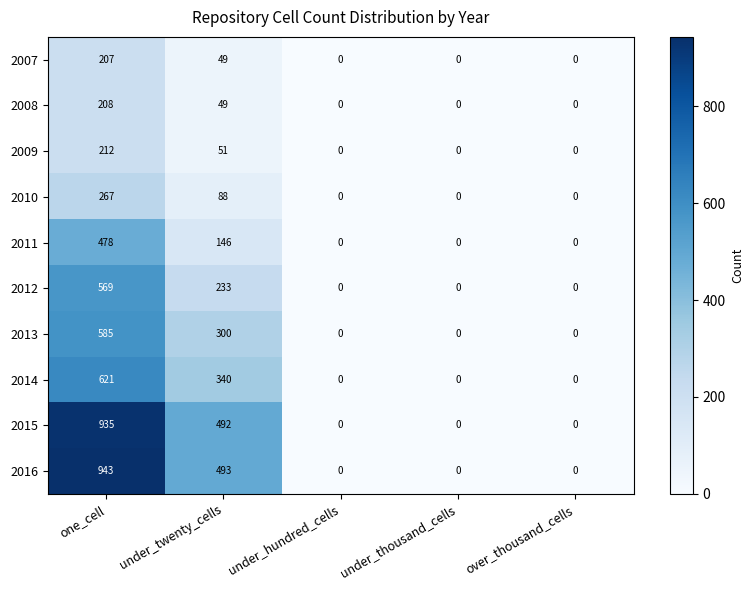

At which label is 2012 closest to 284?

under_twenty_cells